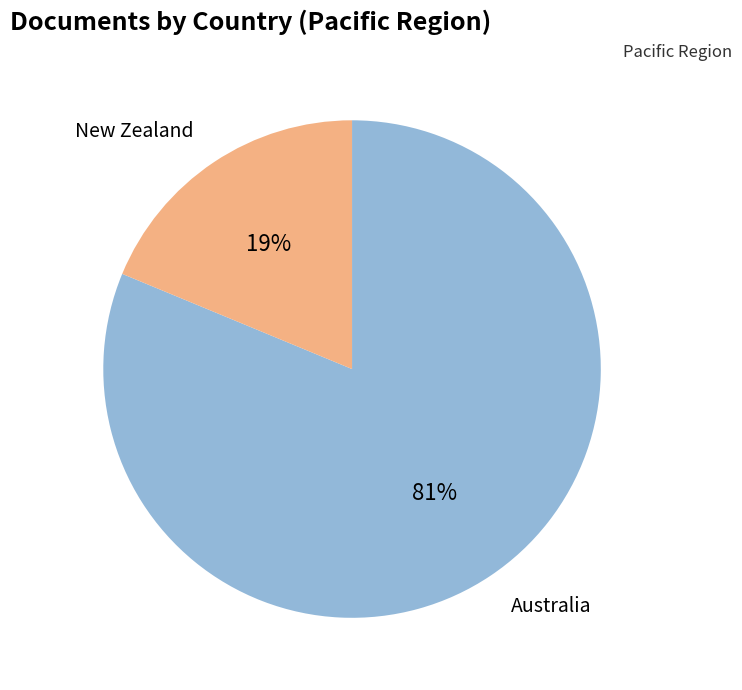

How many segments does this pie chart have?

2